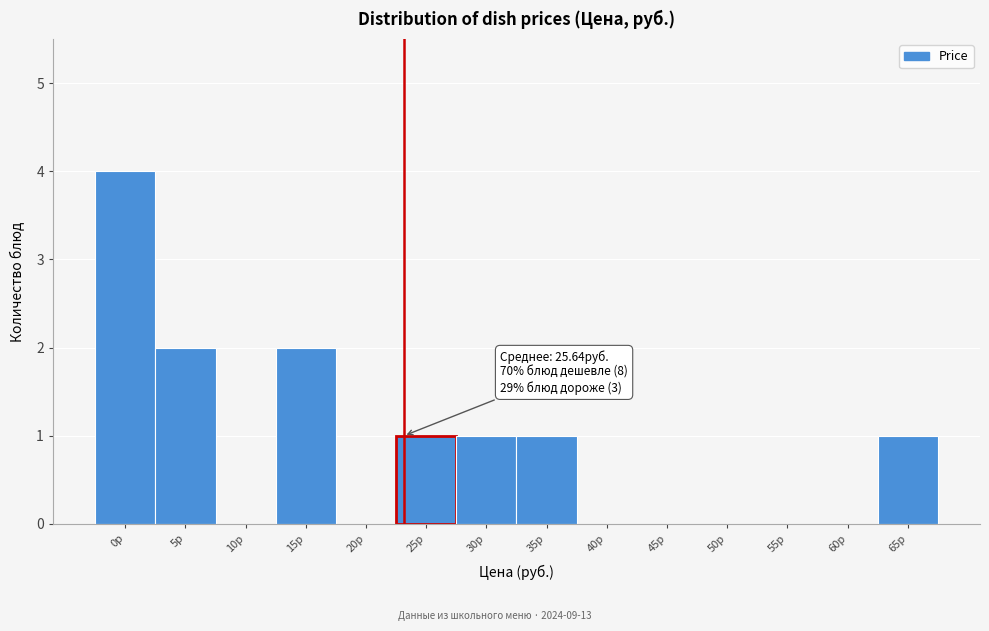

Reading left to right, list all the values displayed in this chart.

0р=4	5р=2	10р=0	15р=2	20р=0	25р=1	30р=1	35р=1	40р=0	45р=0	50р=0	55р=0	60р=0	65р=1